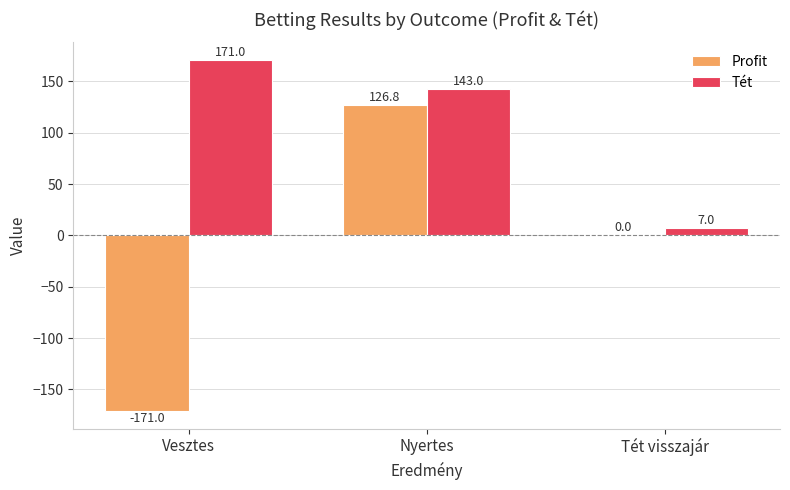

Reading left to right, transcribe all the data shown in this chart.

Profit: -171.0	126.8	0.0
Tét: 171.0	143.0	7.0